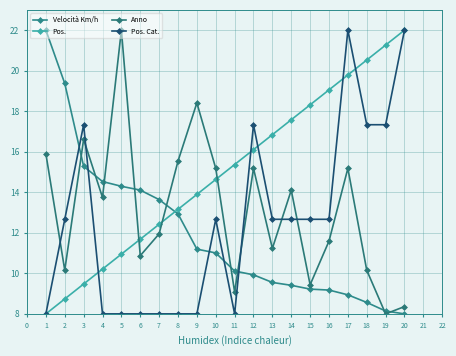

Rank the series by their maximum value, from highest to lowest.

Velocità Km/h, Pos., Anno, Pos. Cat.